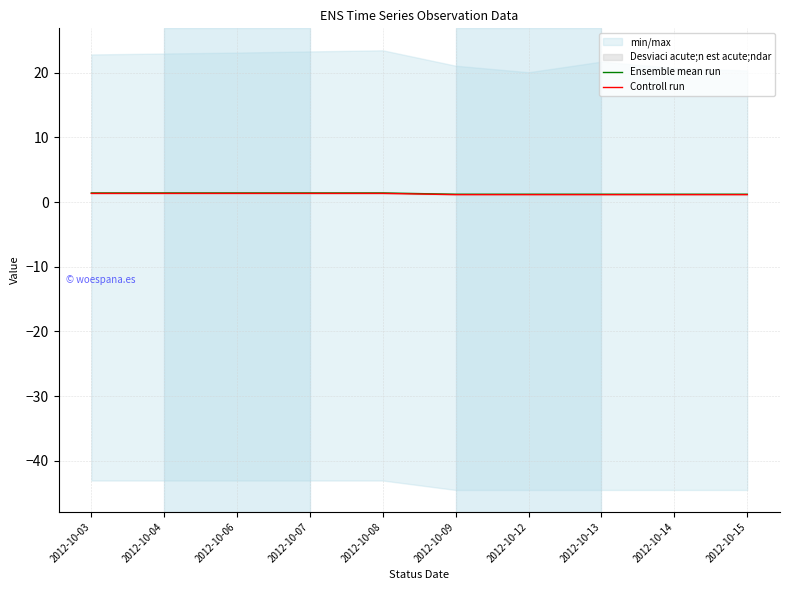

Is it true that Ensemble mean run equals 1.2 at 2012-10-14?

True